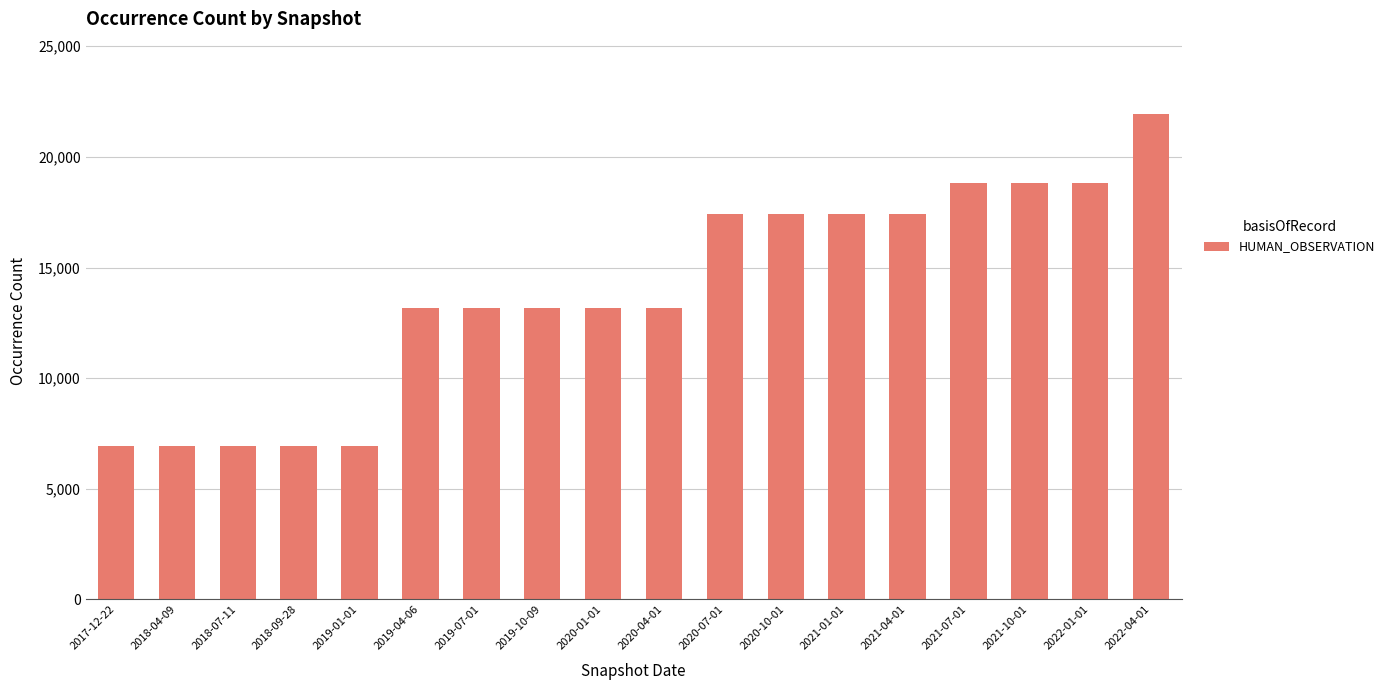

Approximately how many times larger is the value at 2019-10-09 compared to 2018-04-09?

1.9